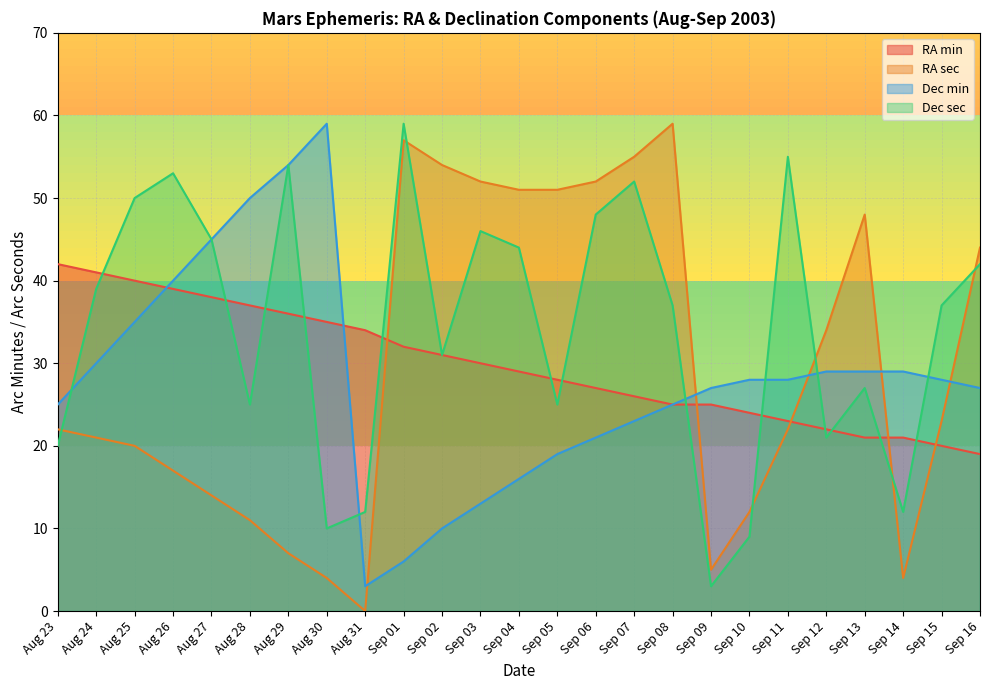

Which series changed the most between Aug 25 and Sep 10?

Dec sec